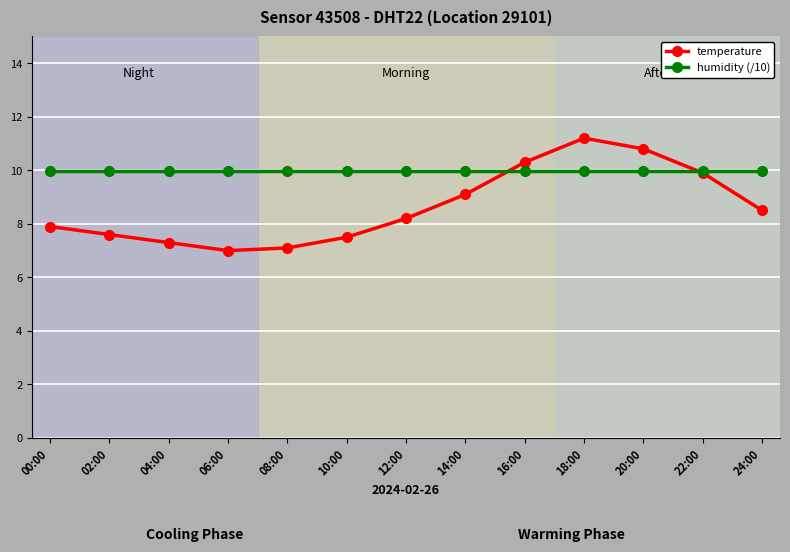

Which series ends up on top after the final intersection of temperature and humidity (/10)?

humidity (/10)